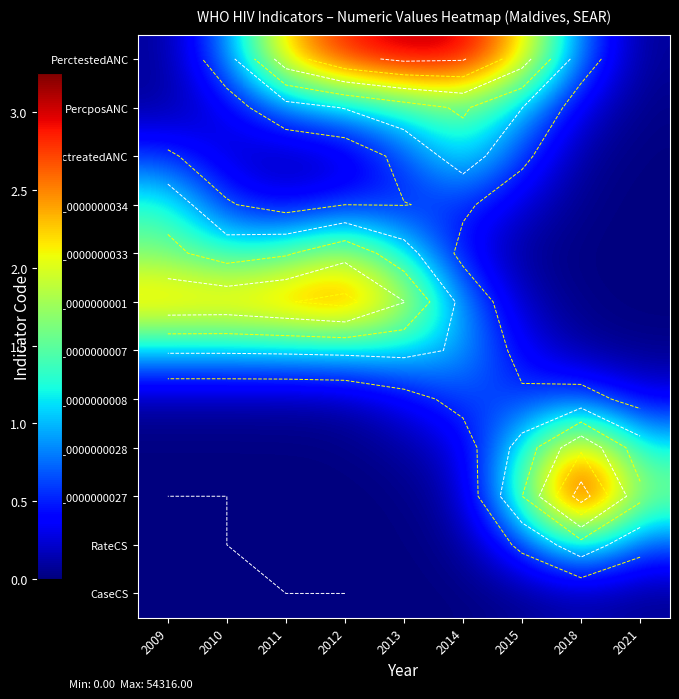

How many categories are shown in the chart?

9